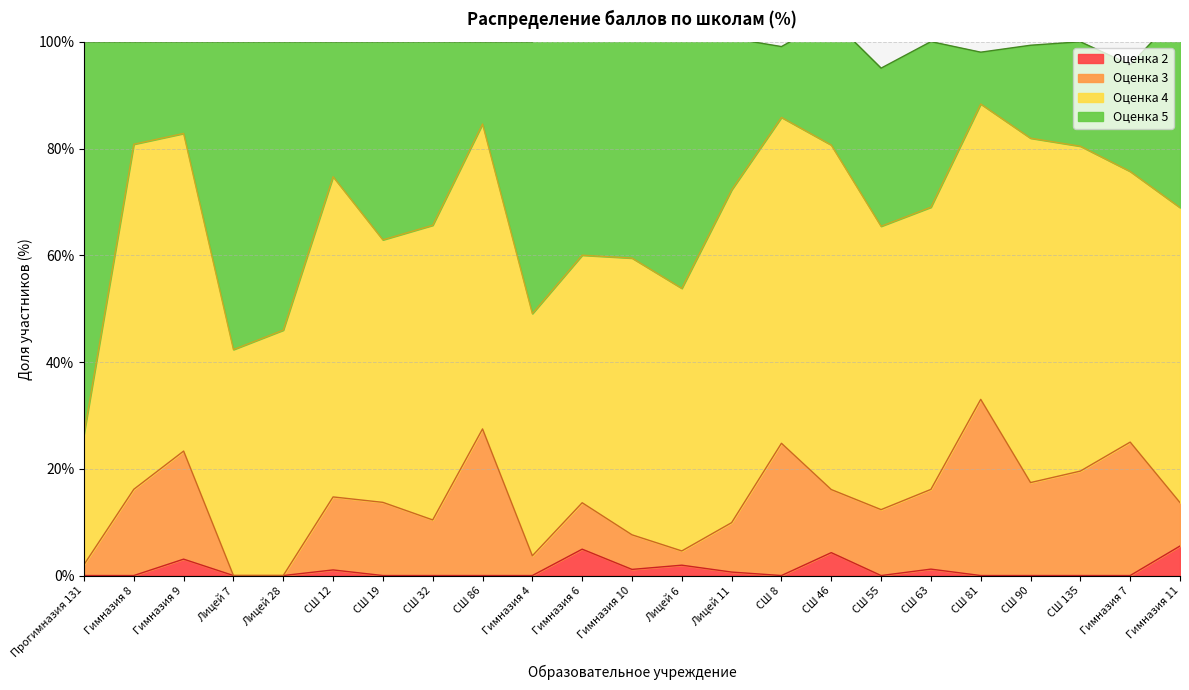

What position from the left is СШ 46?

16